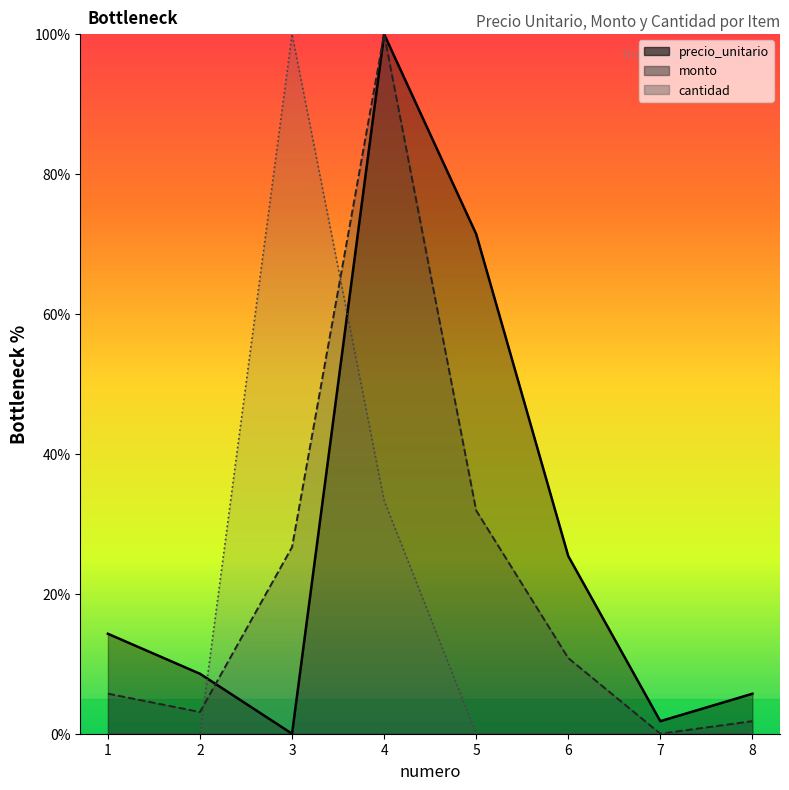

How many interior local peaks does the monto series have?

1